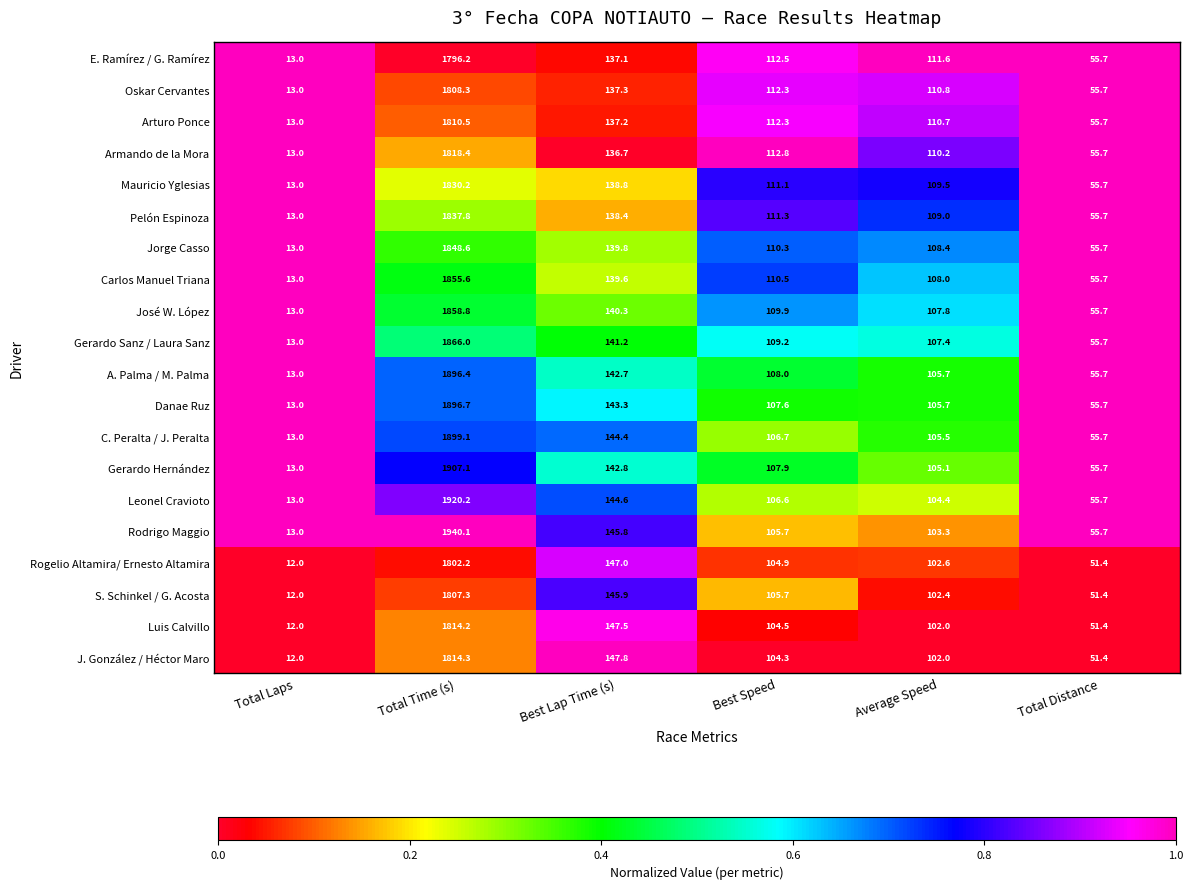

What is the sum of the Danae Ruz values at Total Laps and Best Speed?

120.6